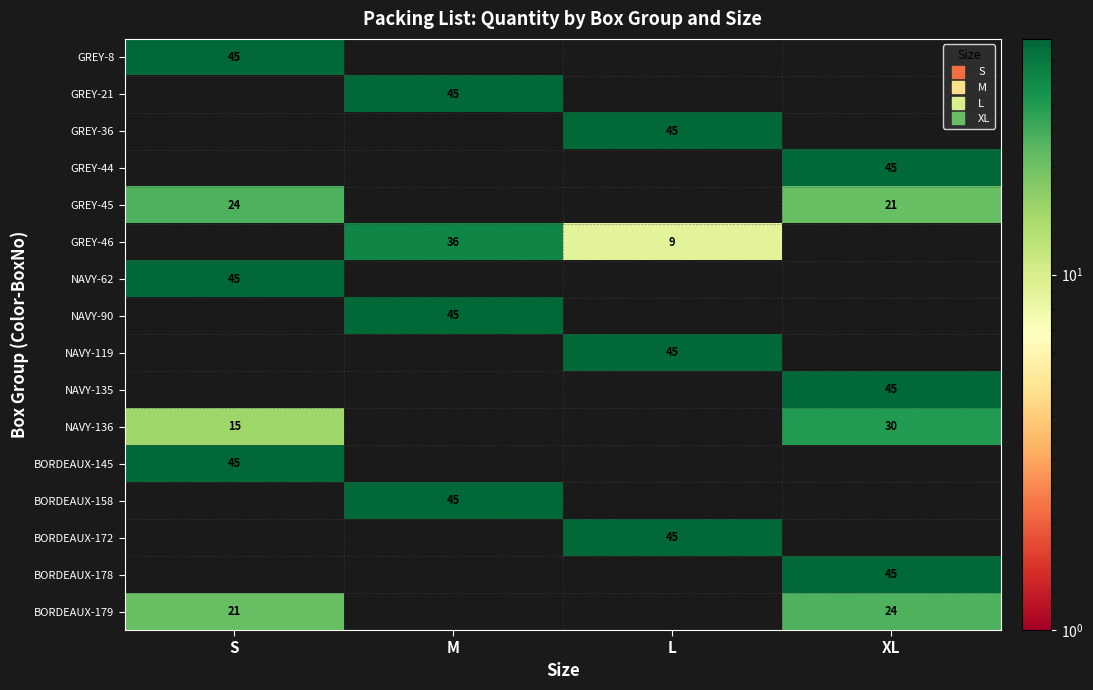

Is it true that GREY-45 equals 21 at XL?

True